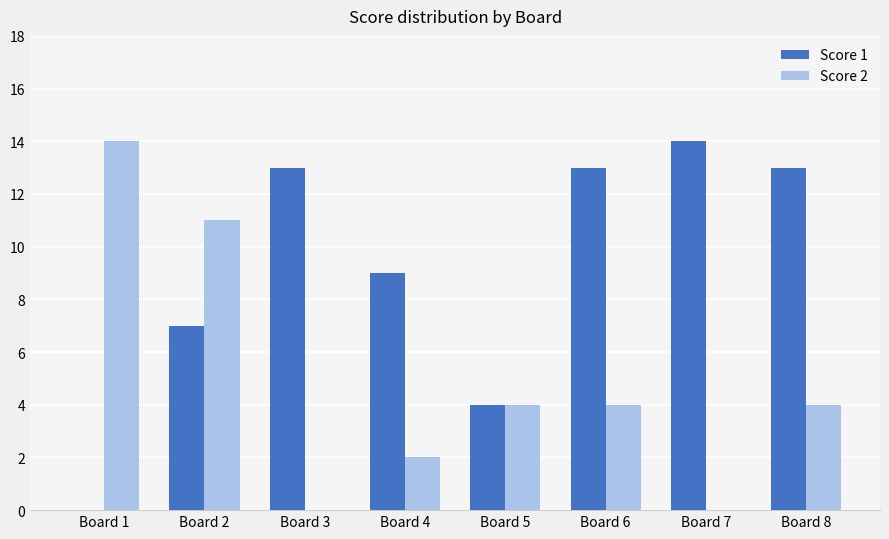

What are all the series names shown in the legend?

Score 1, Score 2